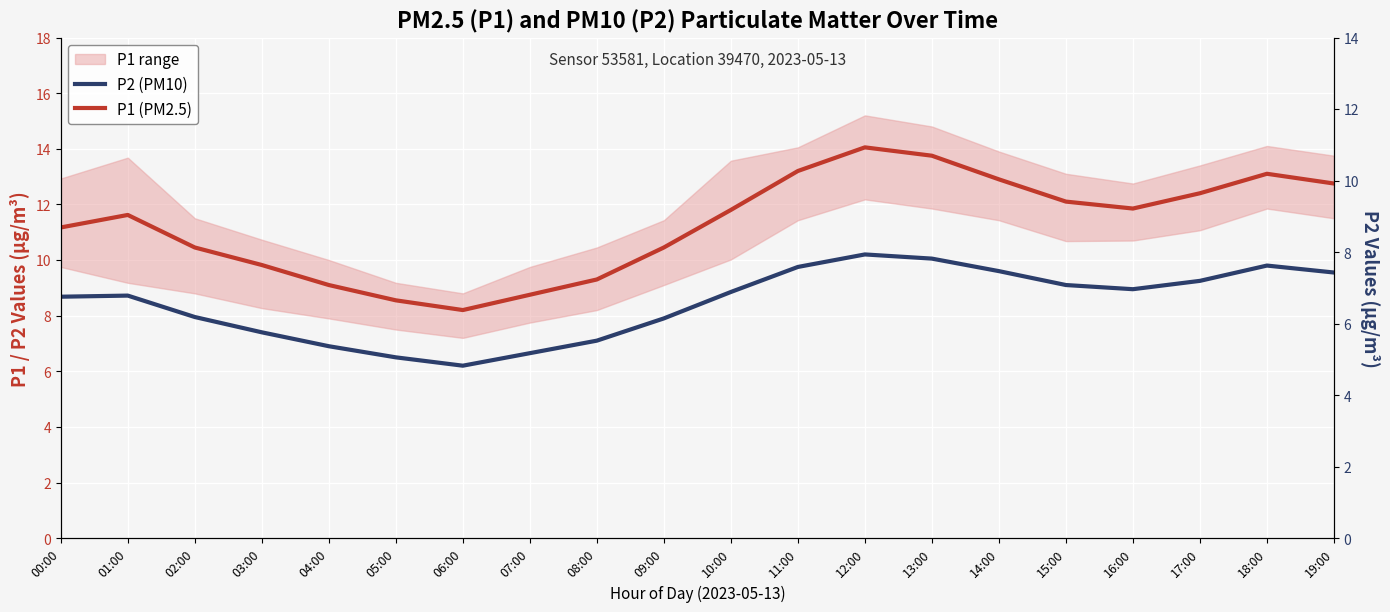

What is the lowest value of the P1 (PM2.5) series?

8.2